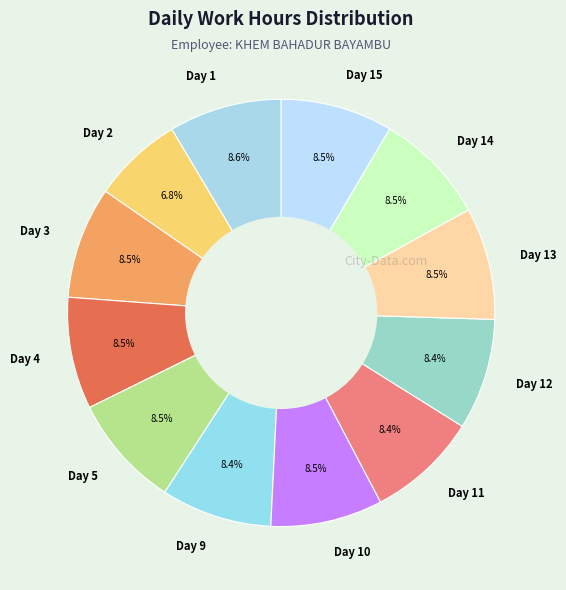

What portion of the pie excludes Day 15?

91.5%